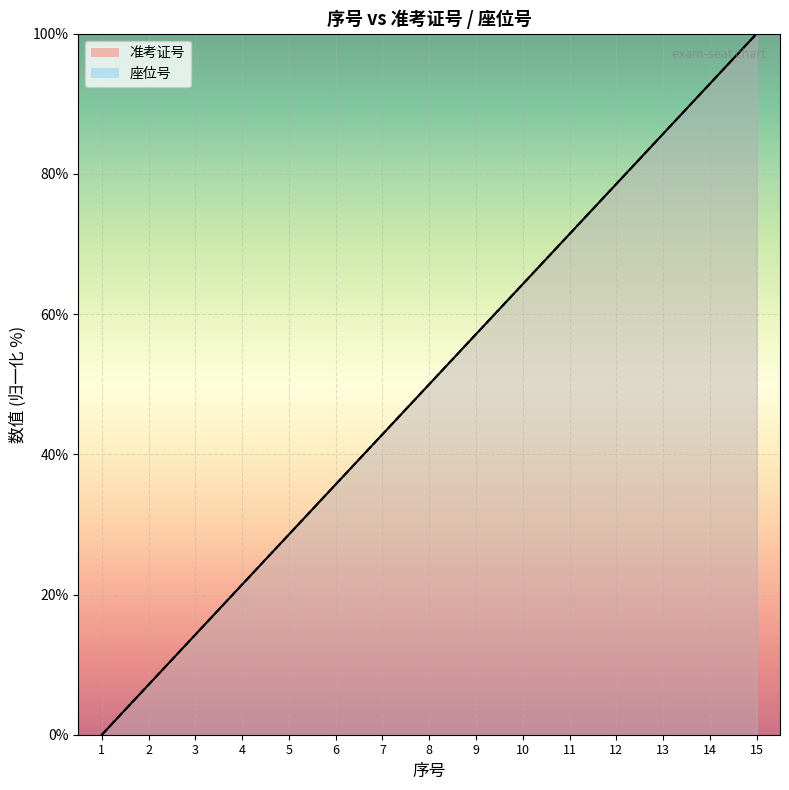

What is the value of the 准考证号 point at the 11th from the left?

71.4